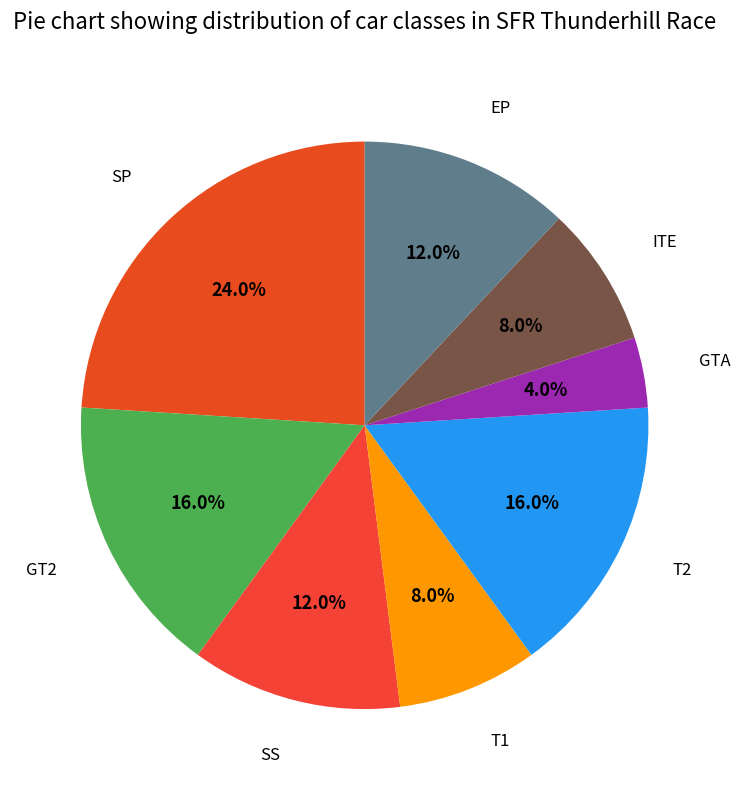

Which category has the biggest portion of the pie?

SP